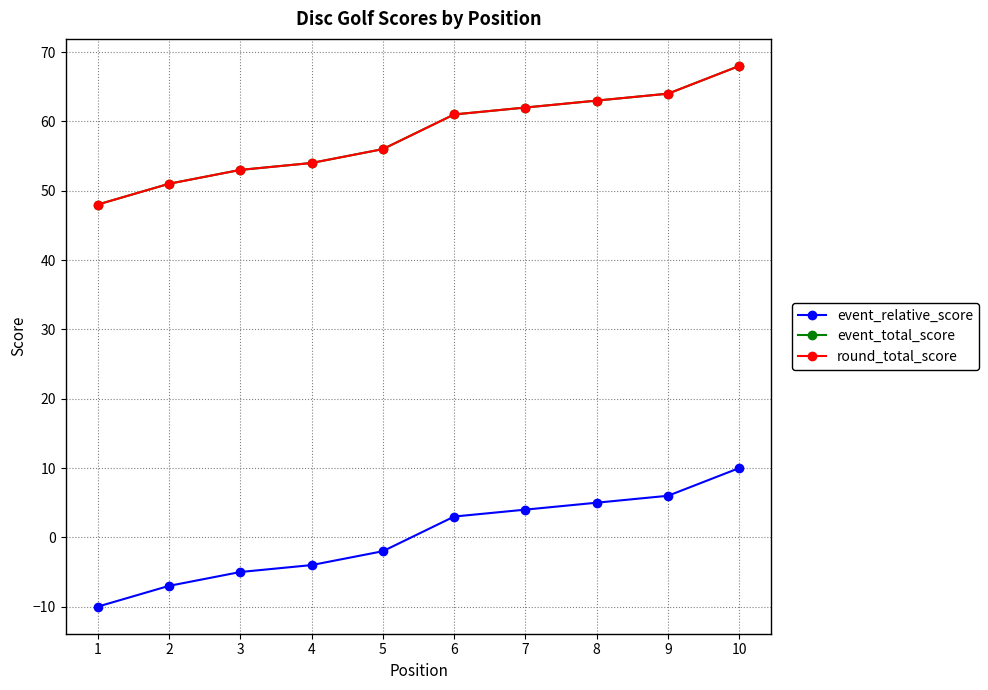

What is the difference between the highest and lowest values at 9?

58